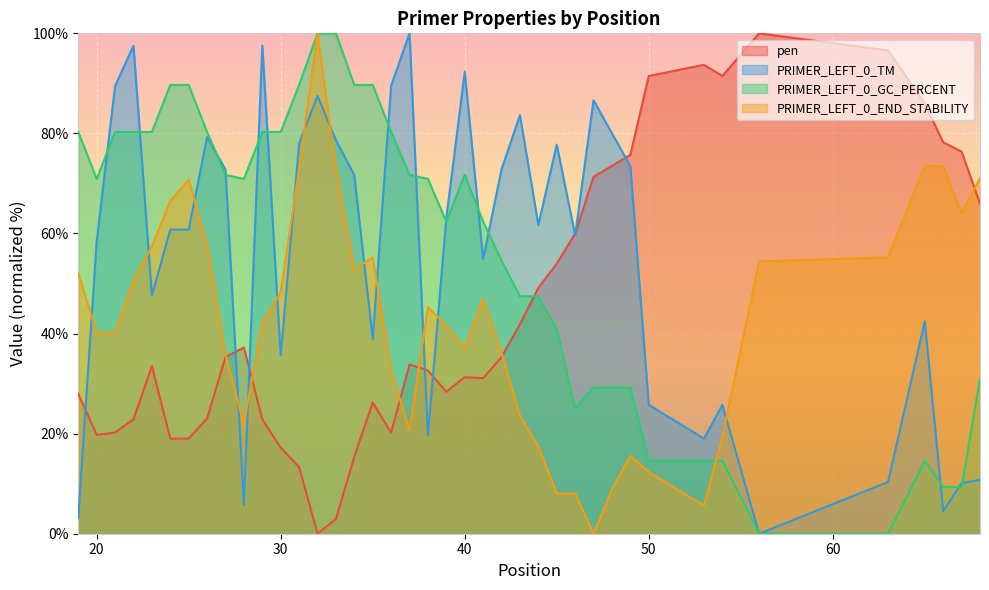

What is the maximum value shown in the chart?

100.0